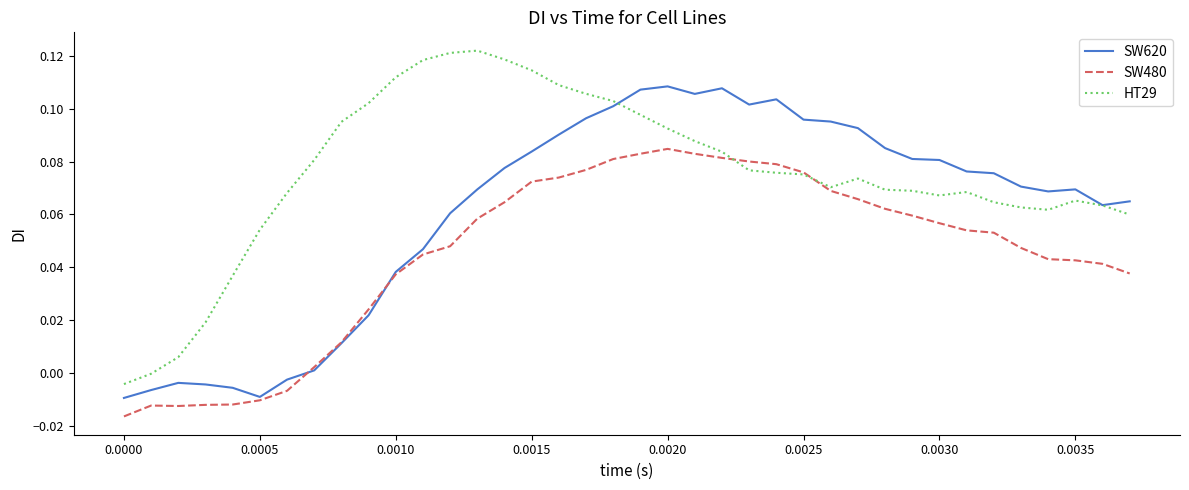

Rank the series by their average value, from lowest to highest.

SW480, SW620, HT29